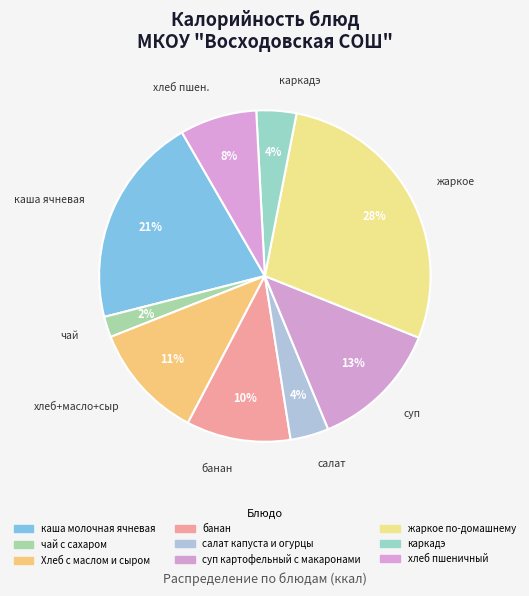

To the nearest percent, what is the difference between the largest and smallest slice percentages?

26%